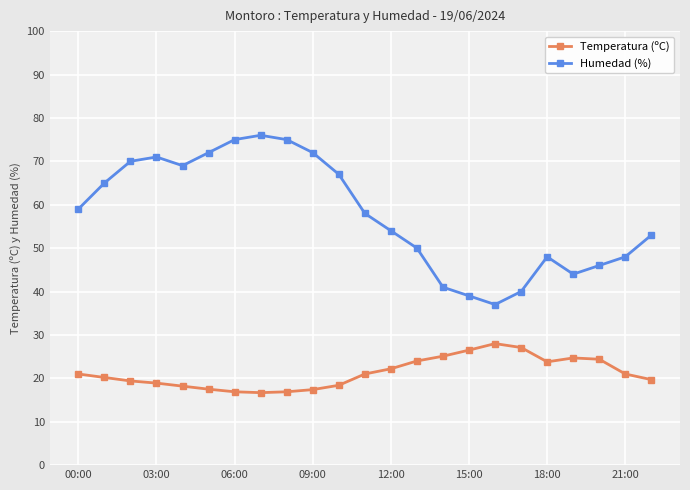

How many data points does each series have?

23